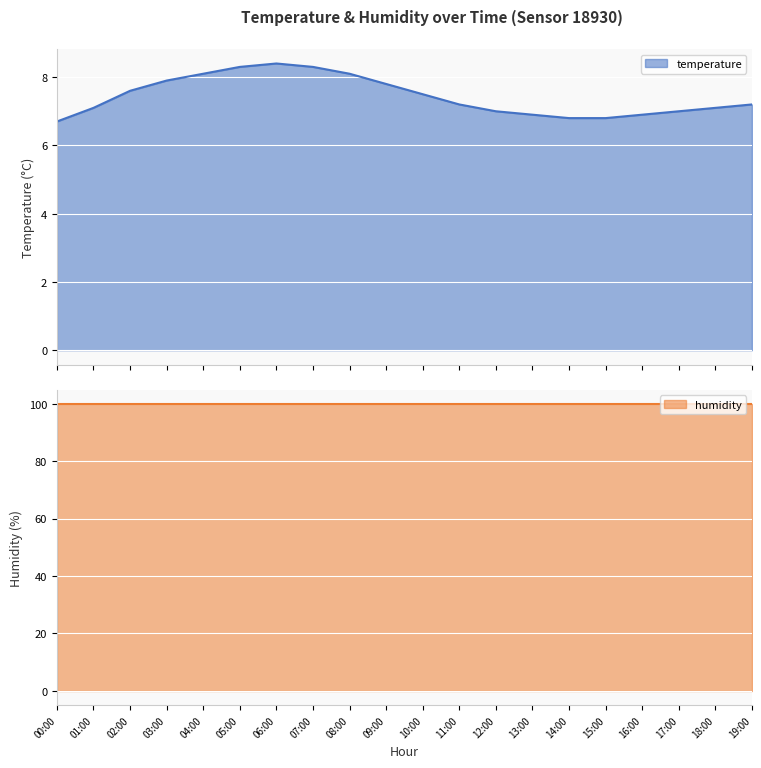

How many interior local peaks (higher than both neighbors) does the data have?

1